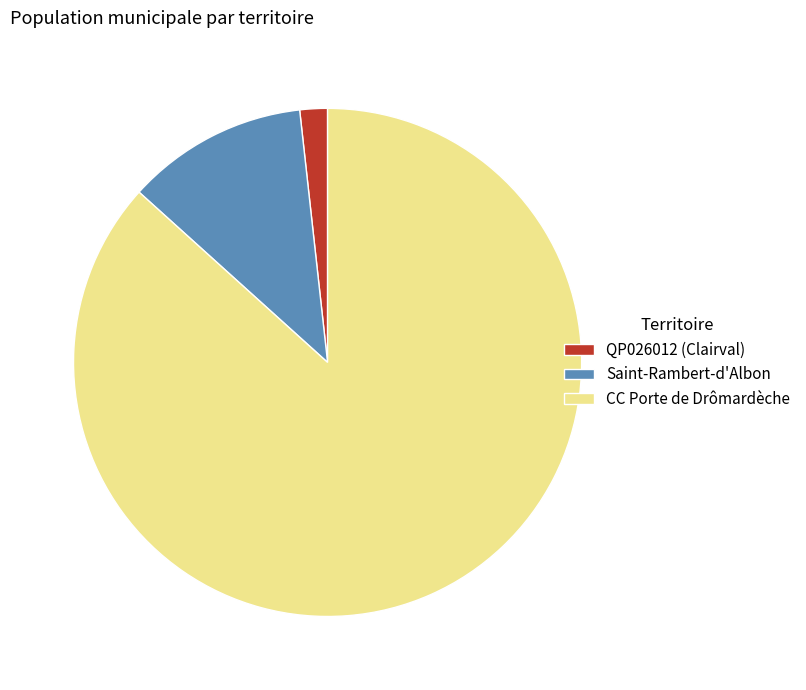

Which has a higher value, QP026012 (Clairval) or CC Porte de Drômardèche?

CC Porte de Drômardèche